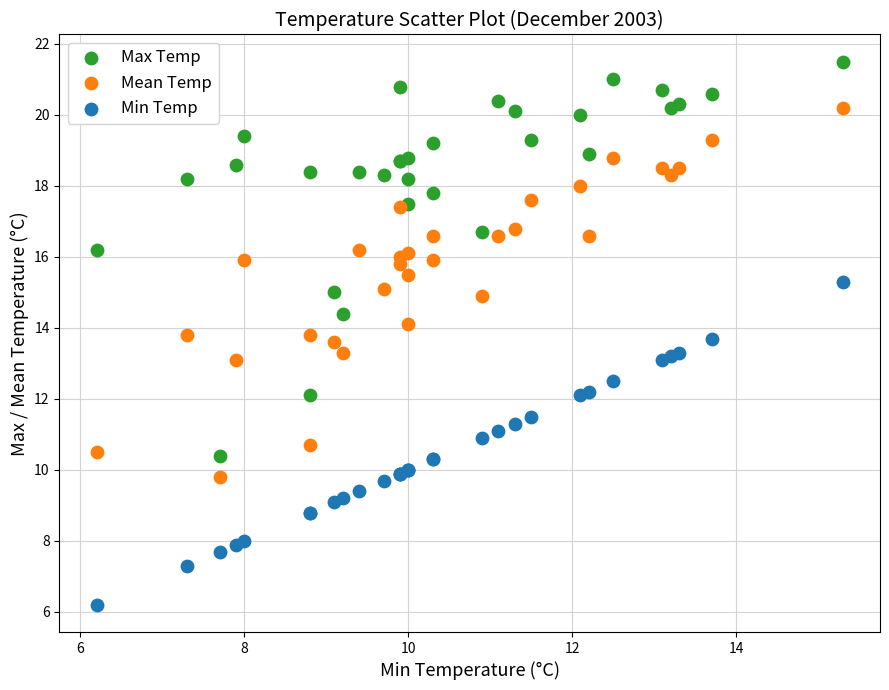

Which series contains the lowest Y value?

Min Temp